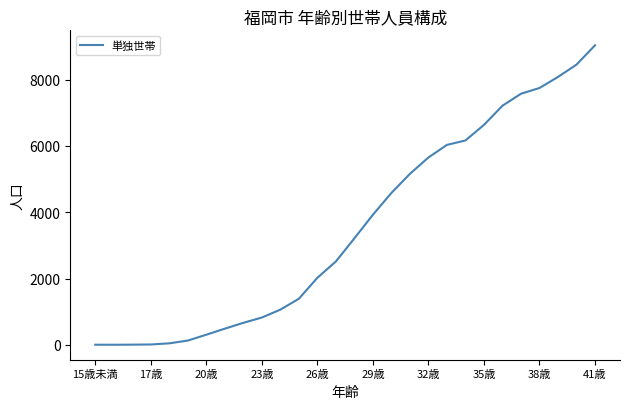

What is the difference between the maximum and minimum values?

9036